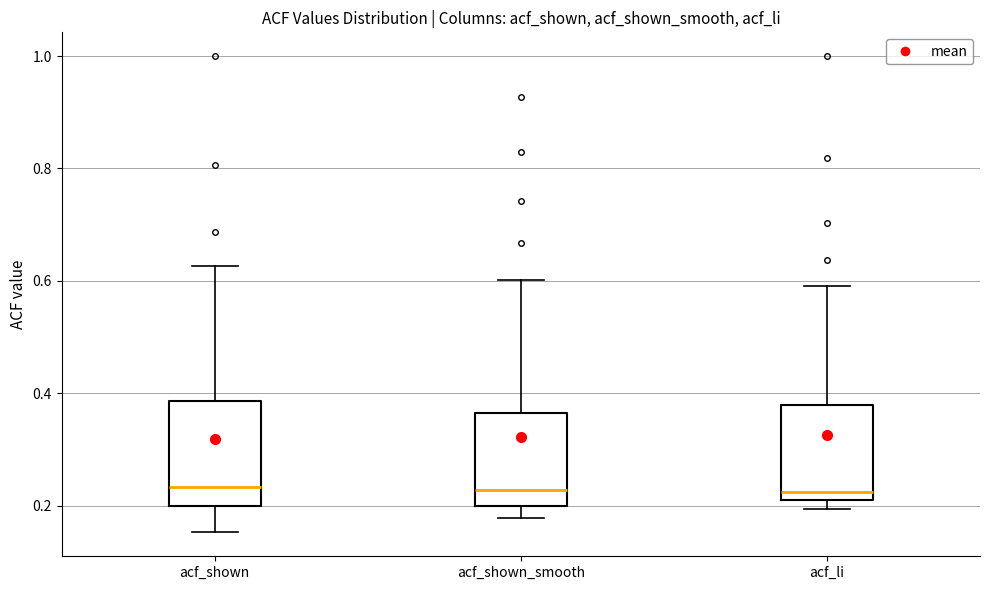

Reading left to right, transcribe this box plot: for each box, give where its median line is, the range the box spans, and where its two whiskers end, as read against the y-axis. The values are not printed on the chart, so give them approximately, as read against the axis.

acf_shown: median 0.24, box 0.20 to 0.38, whiskers 0.16 to 0.62
acf_shown_smooth: median 0.22, box 0.20 to 0.36, whiskers 0.18 to 0.60
acf_li: median 0.22, box 0.20 to 0.38, whiskers 0.20 (just below the box's lower edge) to 0.60